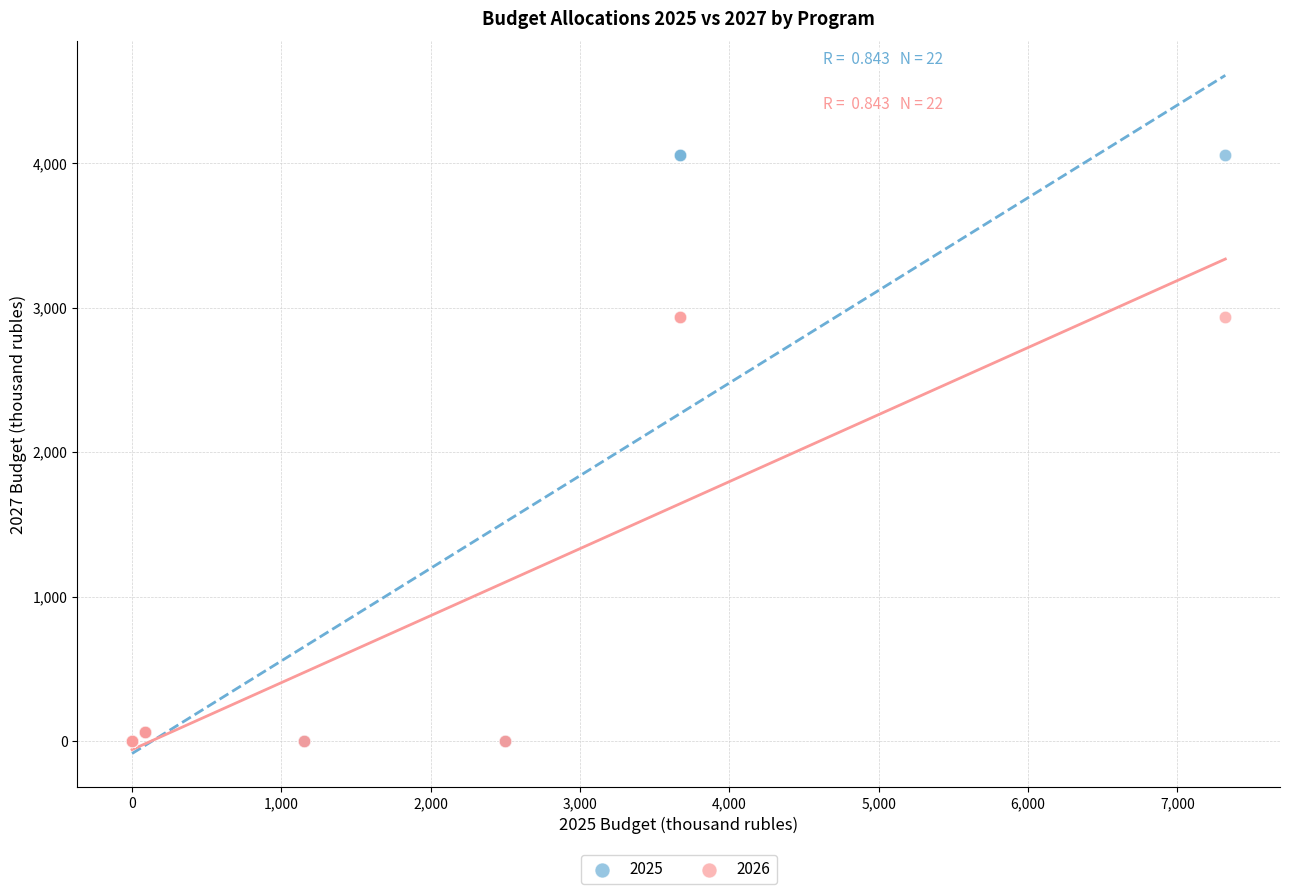

What are all the series names shown in the legend?

2025, 2026